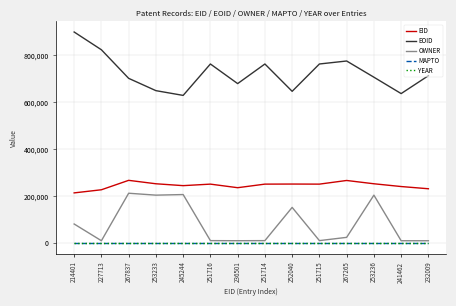

True or false: EOID and OWNER cross at least once.

False